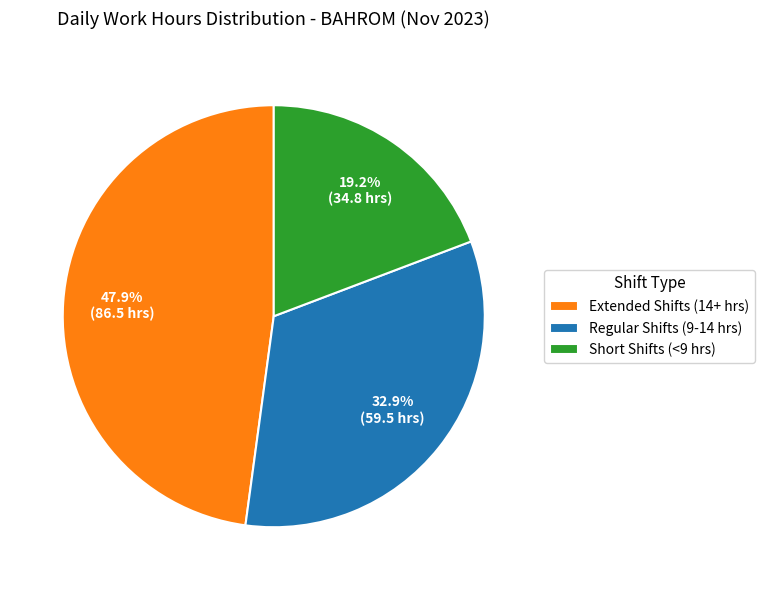

Which slice is the smallest?

Short Shifts (<9 hrs)